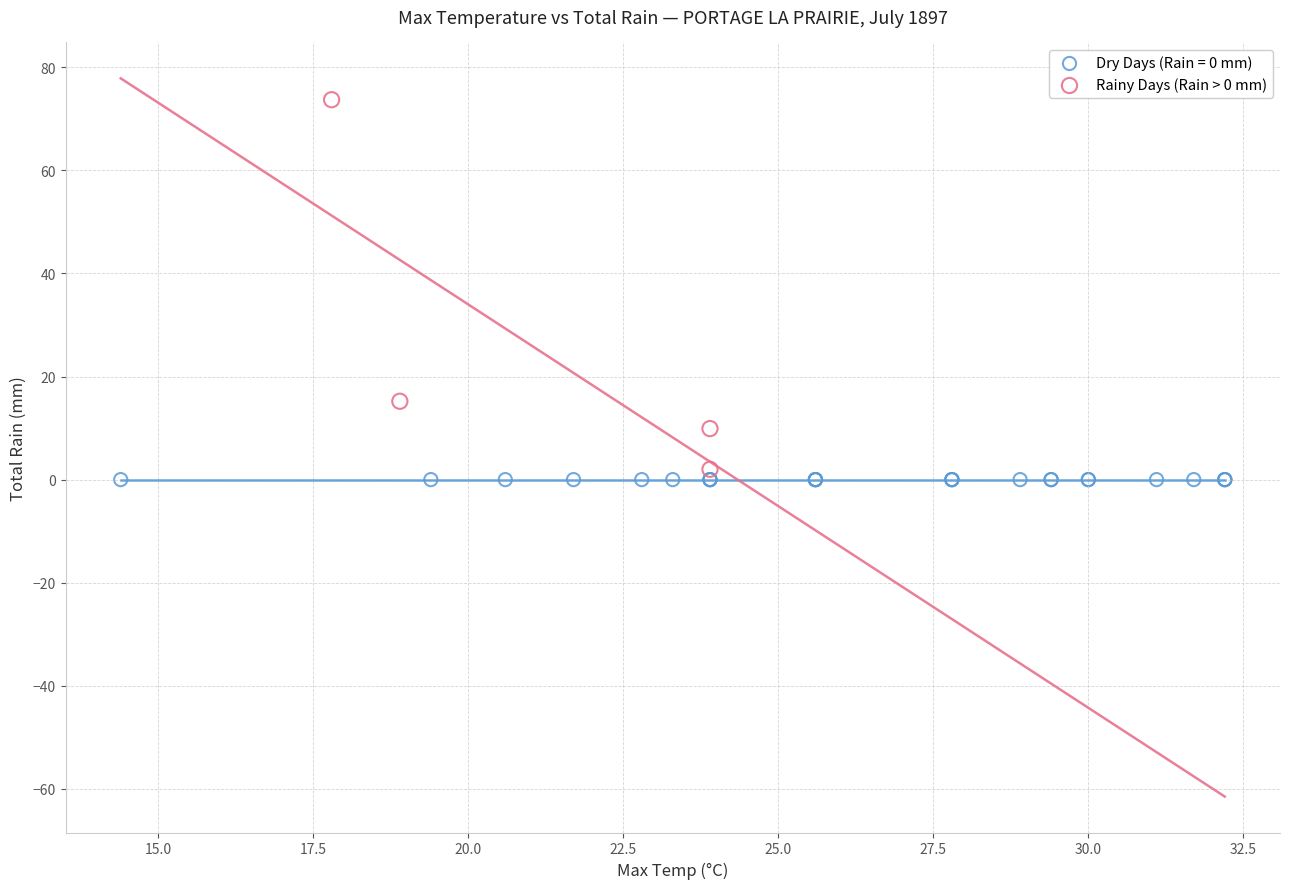

Which series contains the highest Y value?

Rainy Days (Rain > 0 mm)